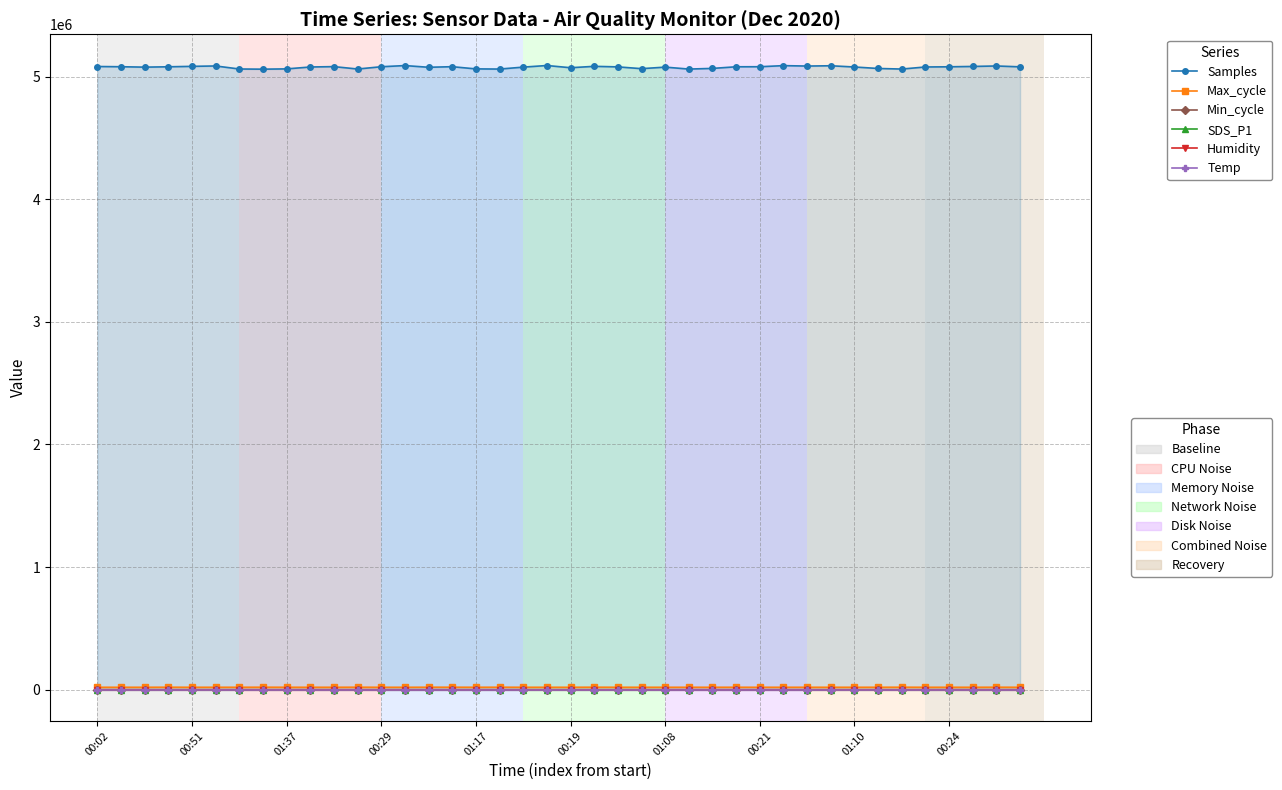

Where does the Max_cycle series first go above 20039?

01:37